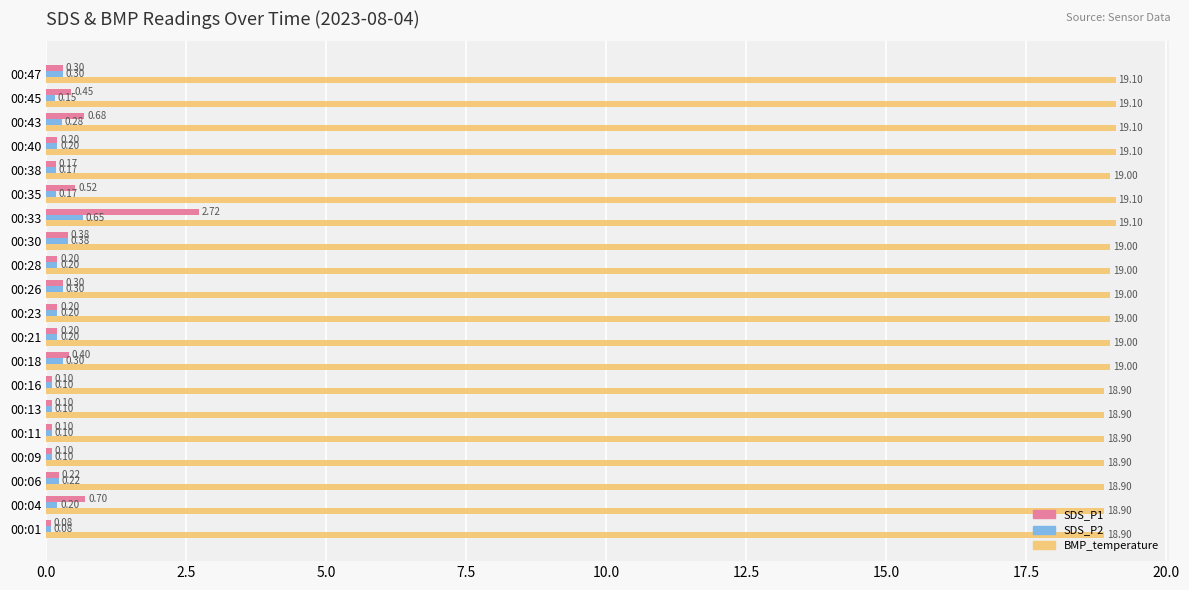

Which series changed the most between 00:26 and 00:33?

SDS_P1